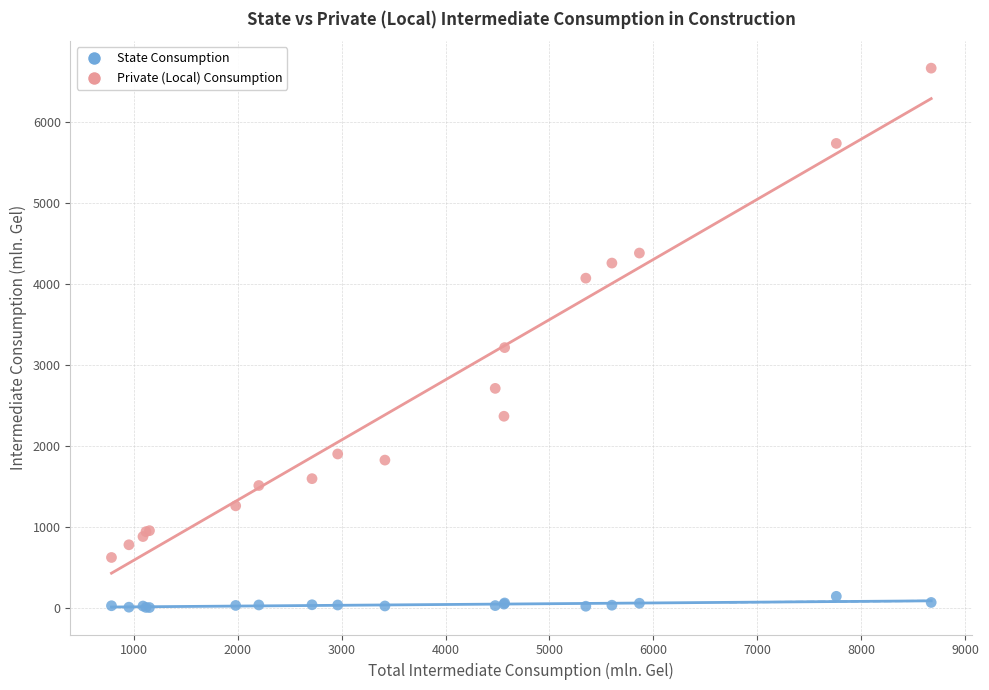

Which series contains the highest Y value?

Private (Local) Consumption